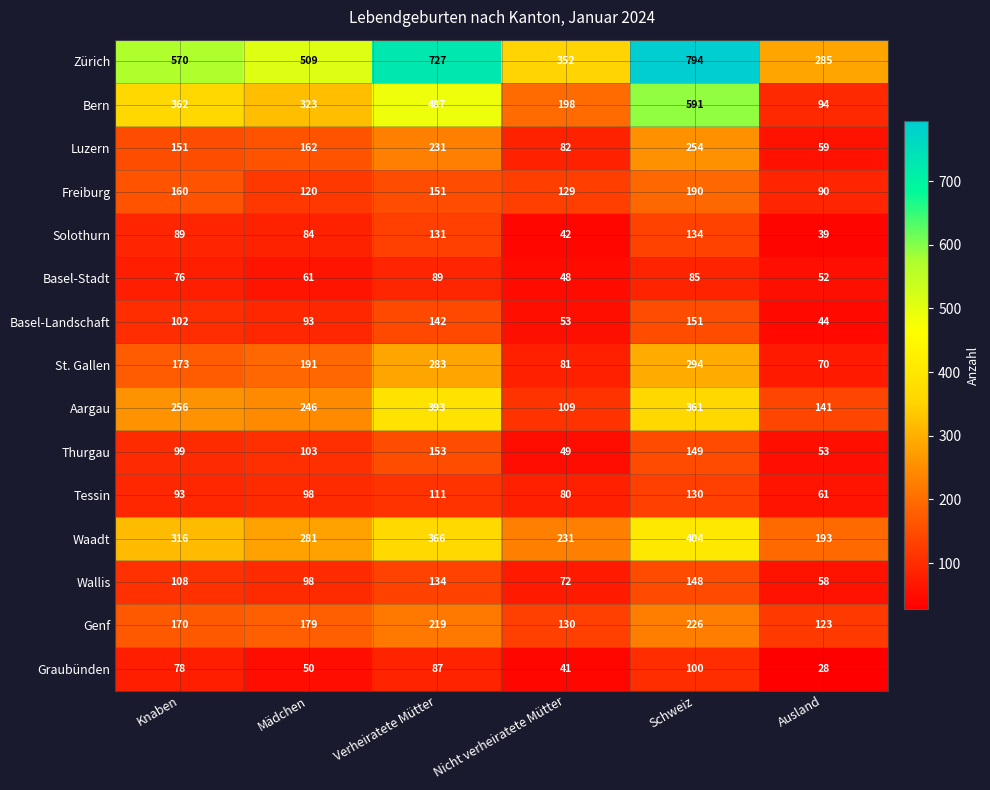

What is the average value of the St. Gallen series?

182